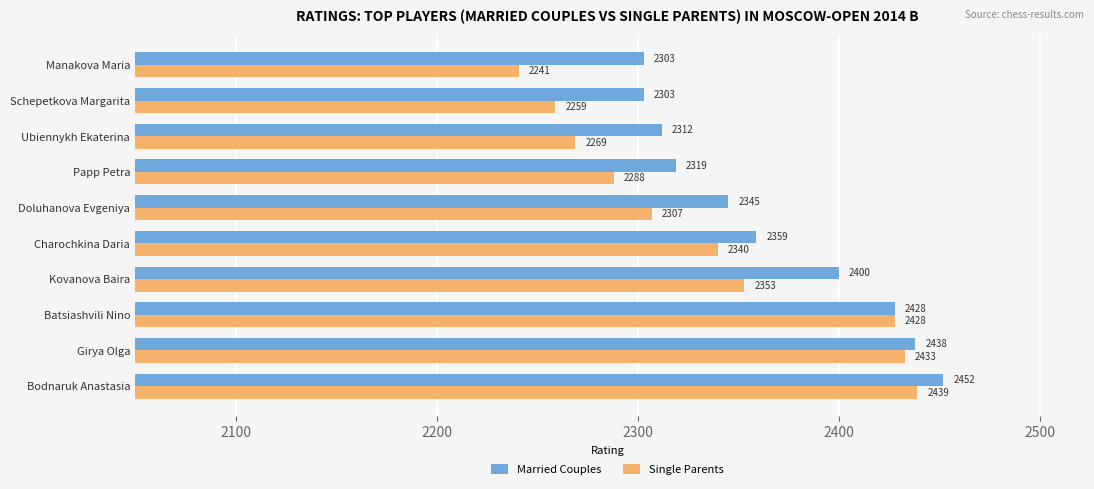

True or false: Single Parents has a value of 2307 at Doluhanova Evgeniya.

True